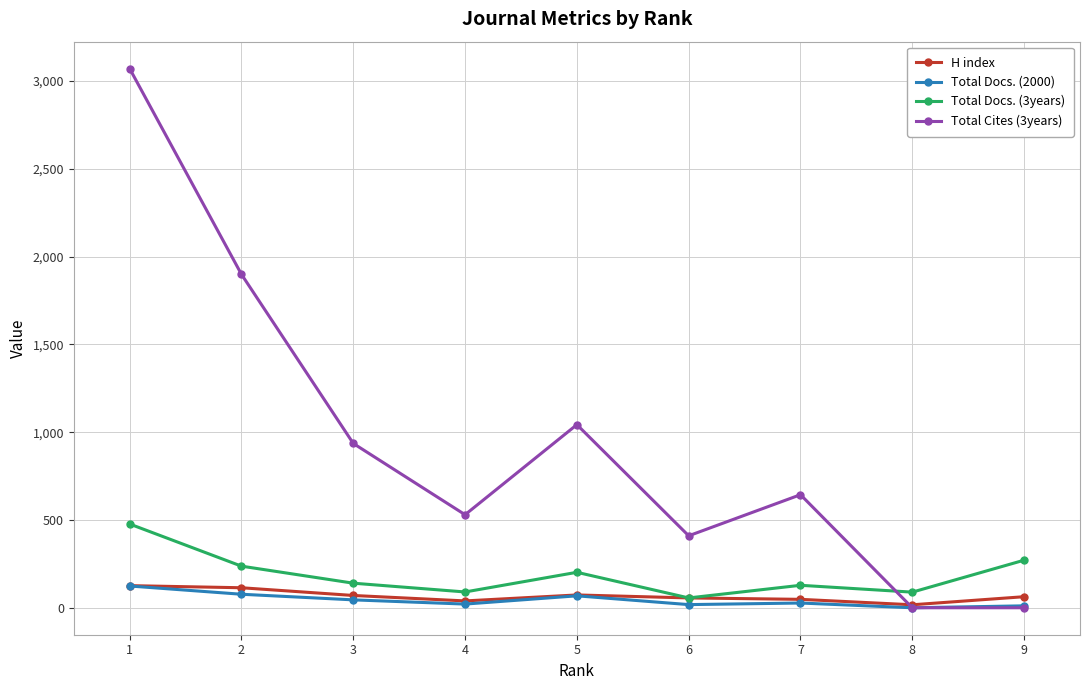

True or false: Total Cites (3years) and H index intersect in this chart.

True